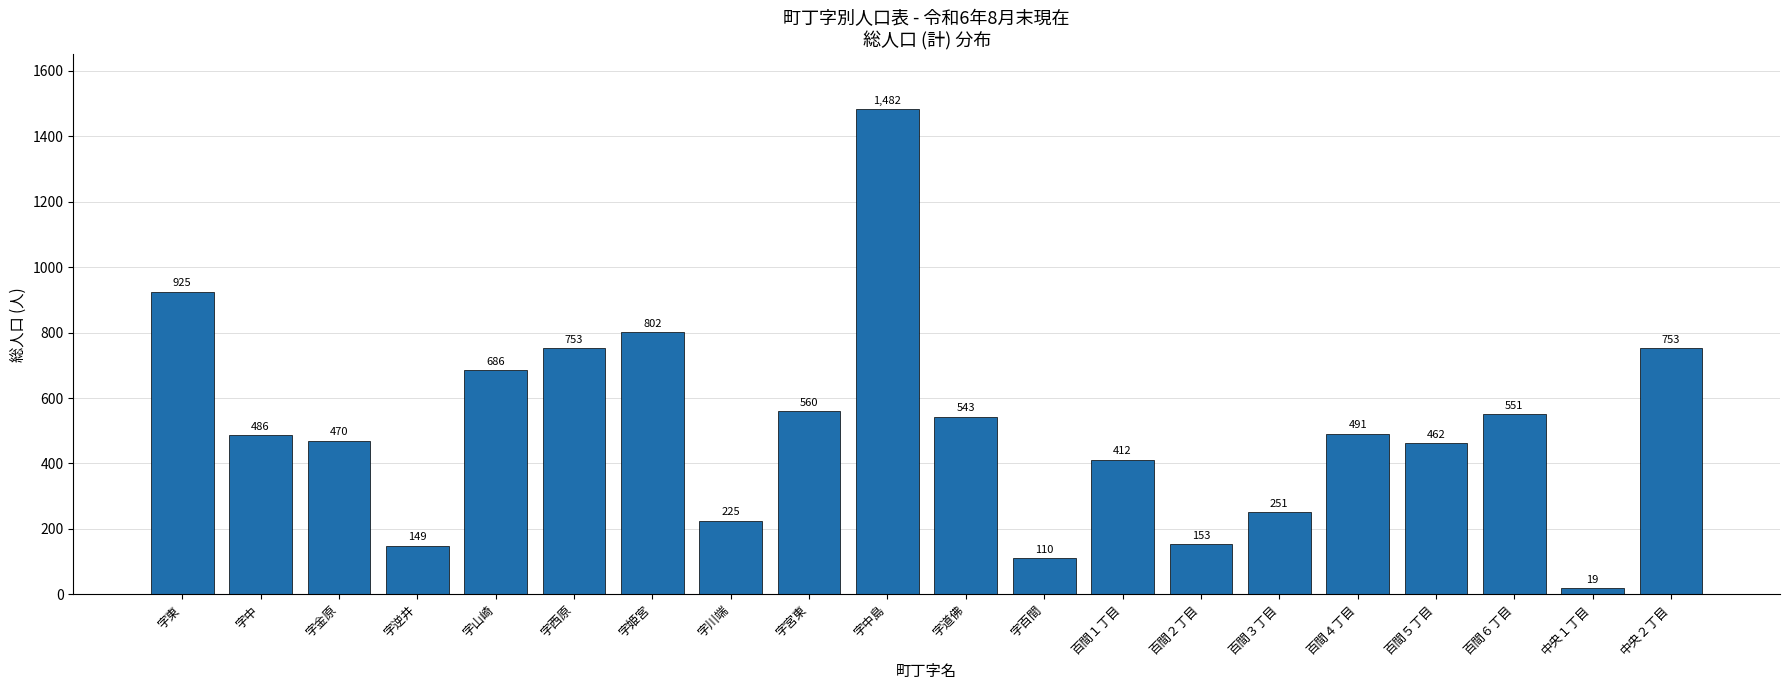

What is the maximum value shown in the chart?

1482